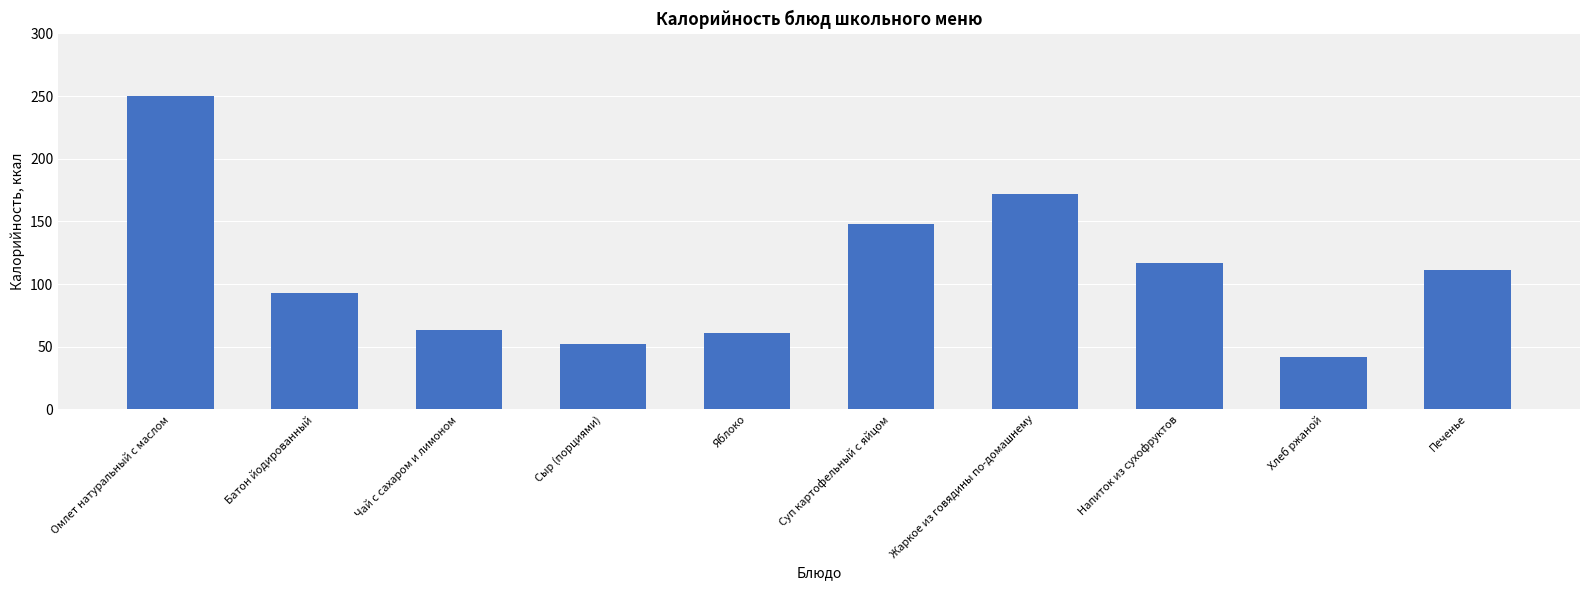

What is the greatest value displayed?

250